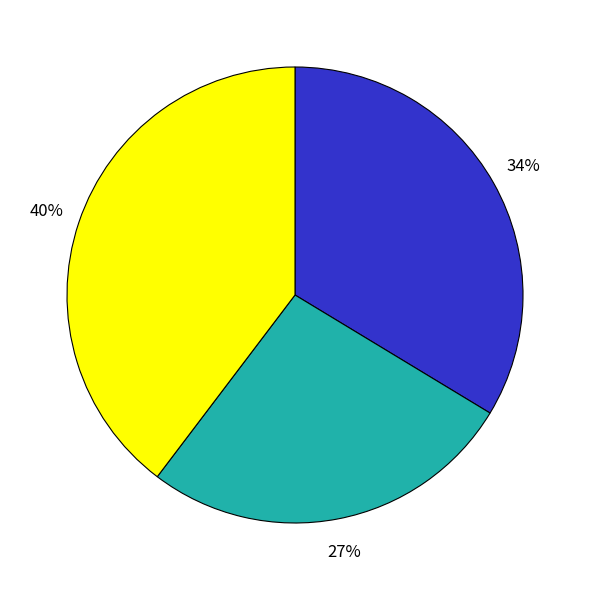

How many slices are in this pie chart?

3